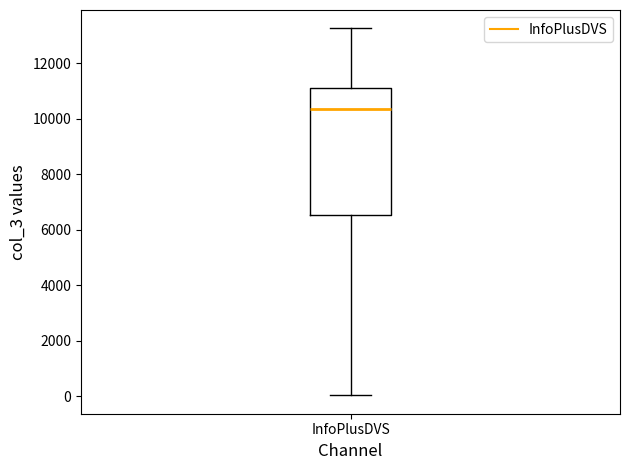

Where is the lower edge of the box for InfoPlusDVS on the y-axis? The values are not printed on the chart, so give them approximately, as read against the axis.

6600